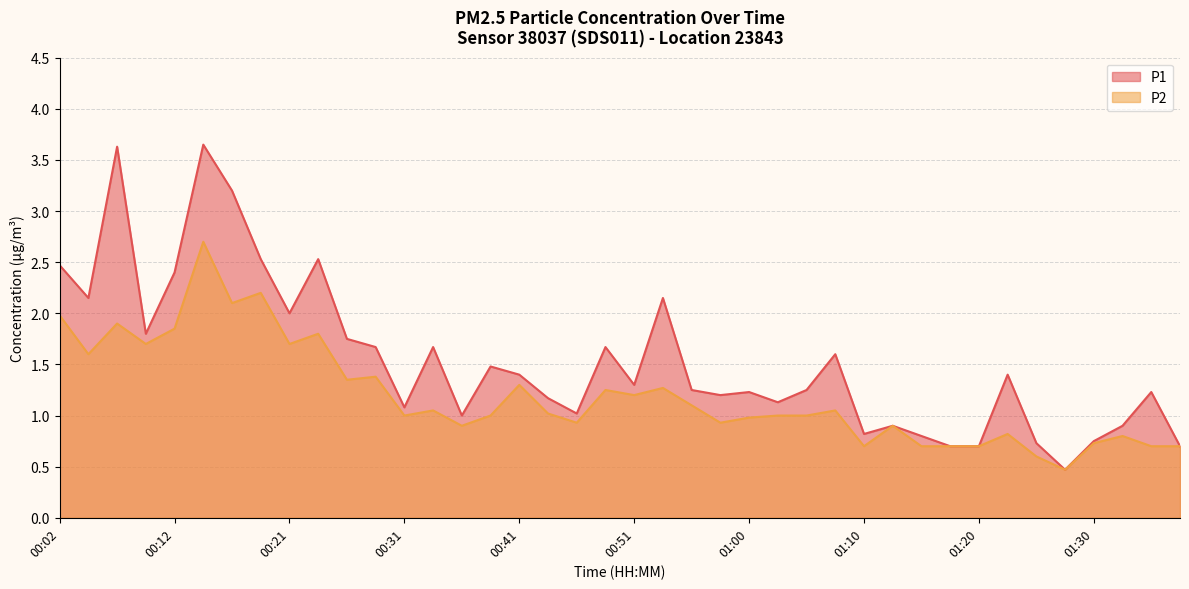

What are all the series names shown in the legend?

P1, P2